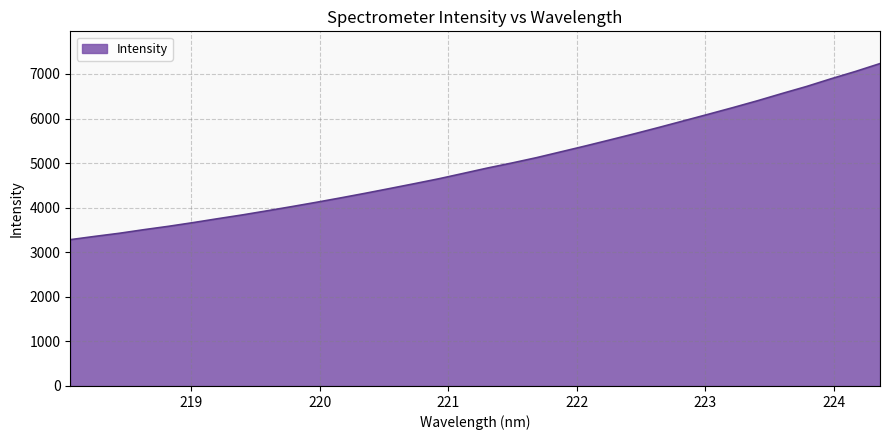

What is the difference between the maximum and minimum values?

3950.9